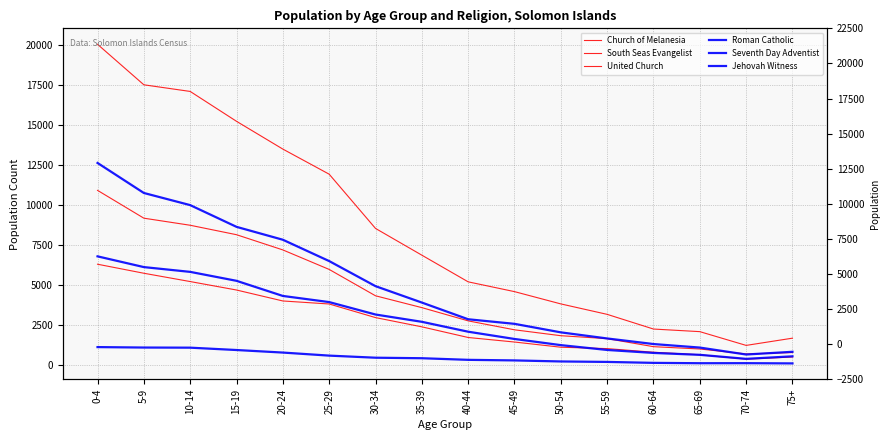

Which category has the highest value across all series?

0-4